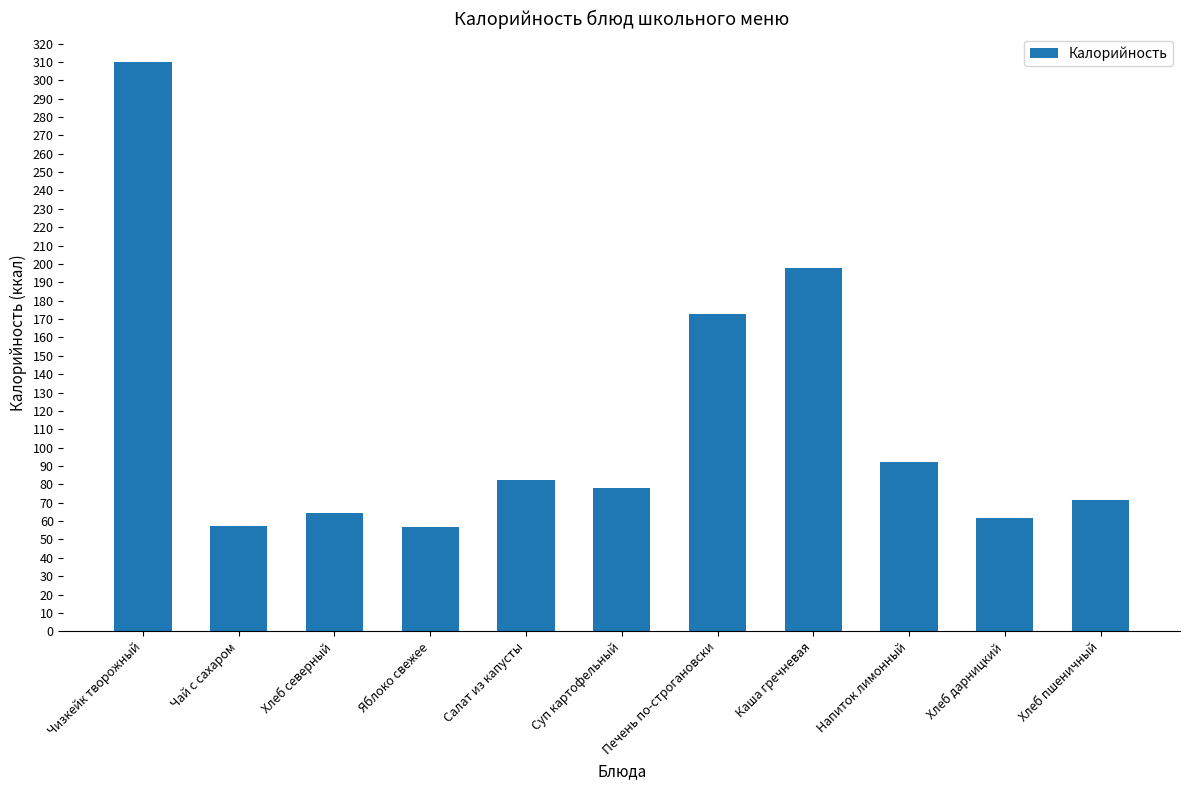

What is the smallest value displayed?

56.7